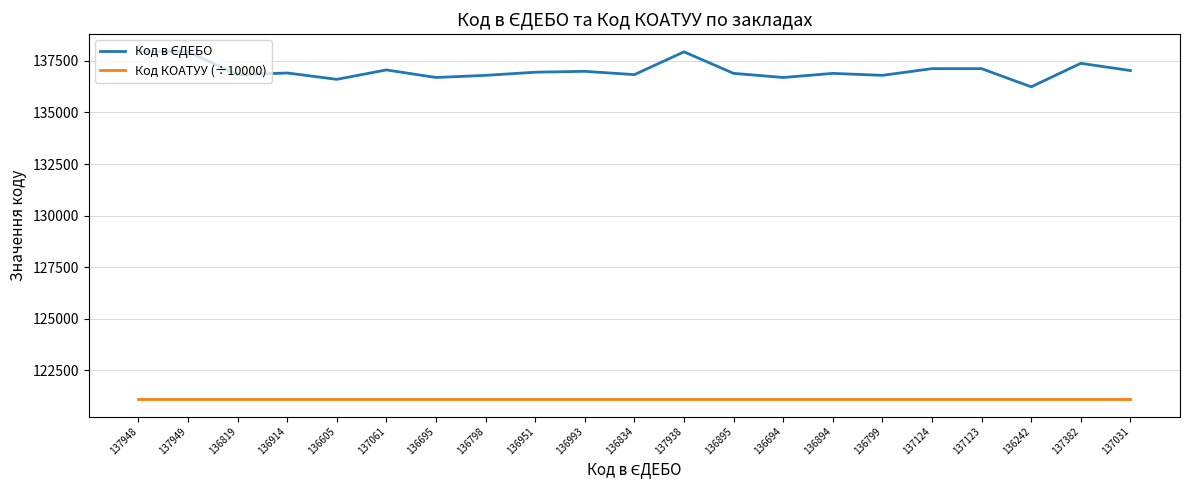

At how many categories does at least one series exceed 124849?

21